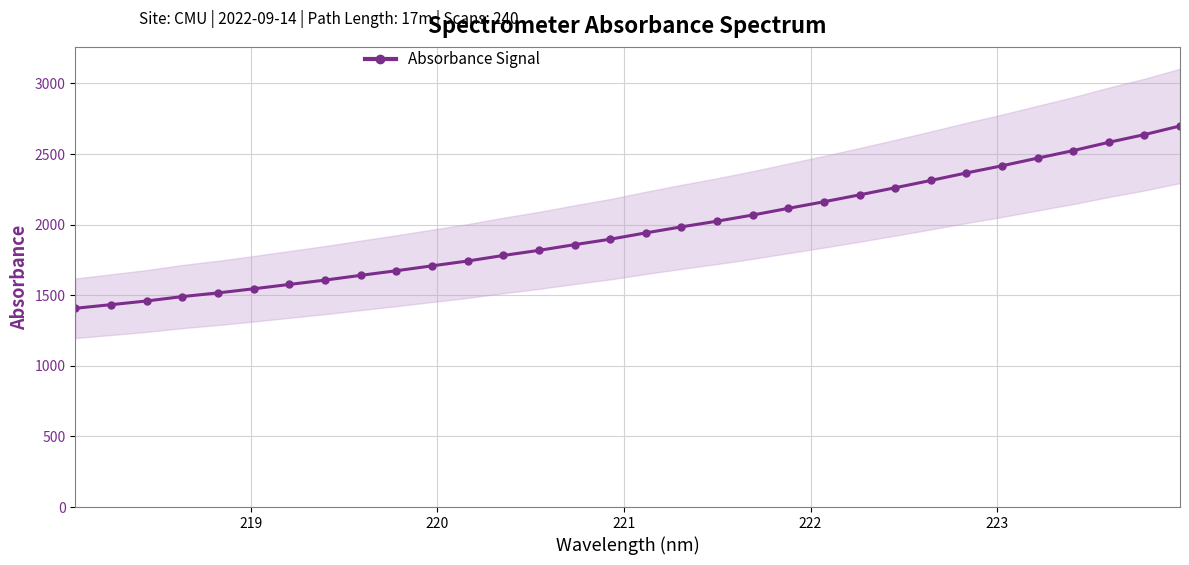

What is the difference between the maximum and second lowest values?

1265.8